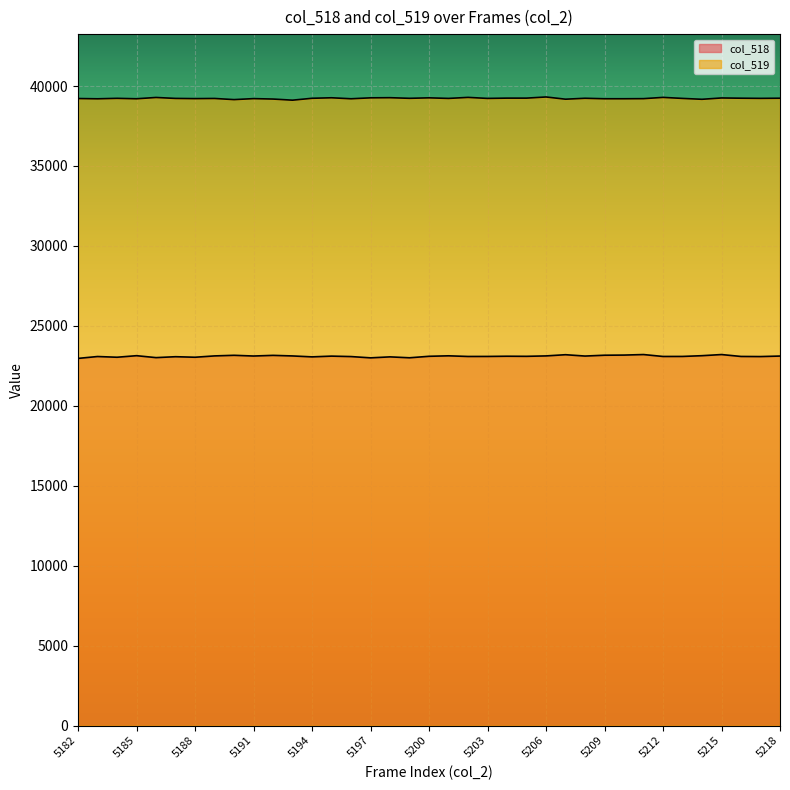

Rank the series by their maximum value, from highest to lowest.

col_519, col_518